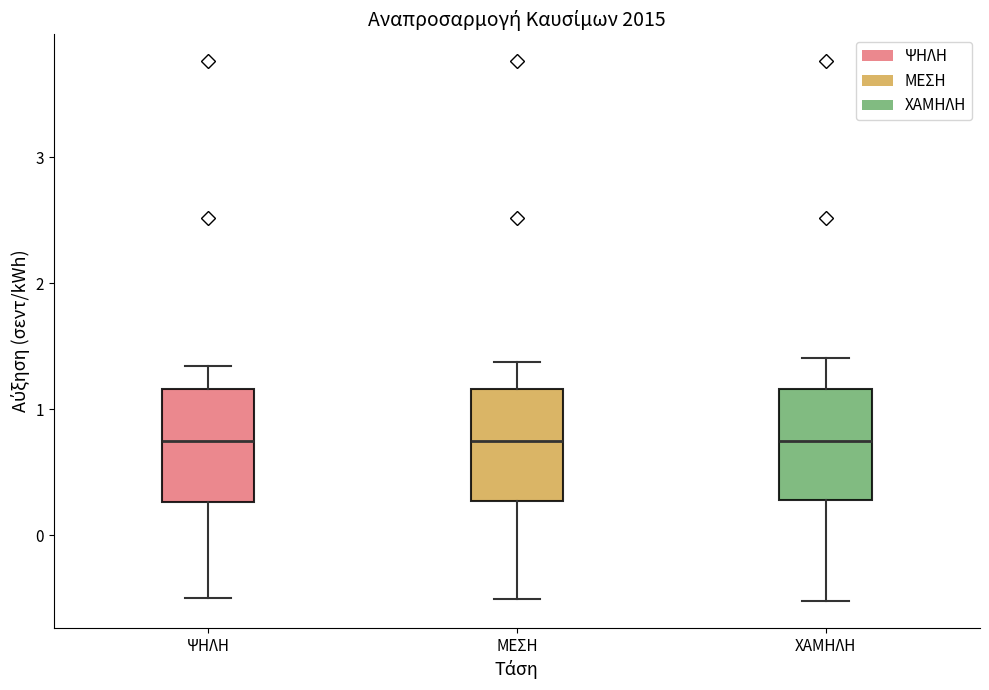

Where does the lower whisker of the box for ΜΕΣΗ end on the y-axis? The values are not printed on the chart, so give them approximately, as read against the axis.

-0.5